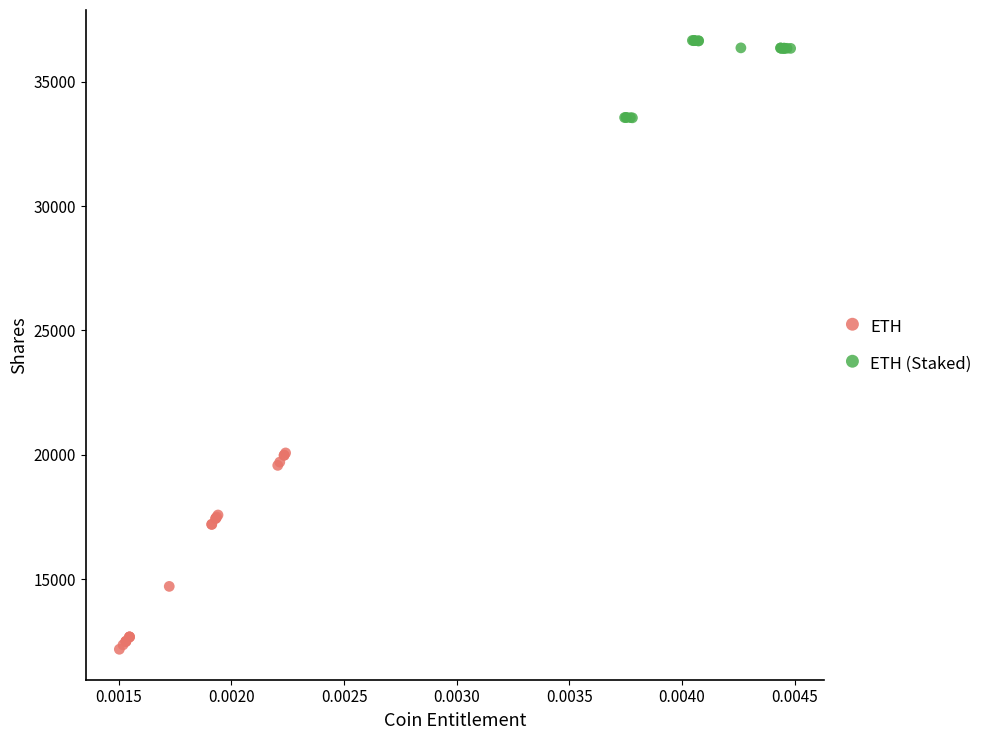

Which series has the largest Y range (max minus min)?

ETH